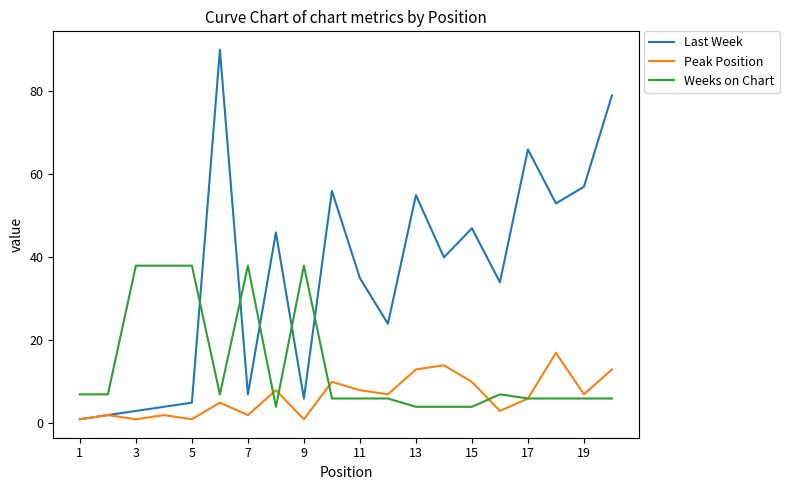

Which series has the widest spread of values?

Last Week